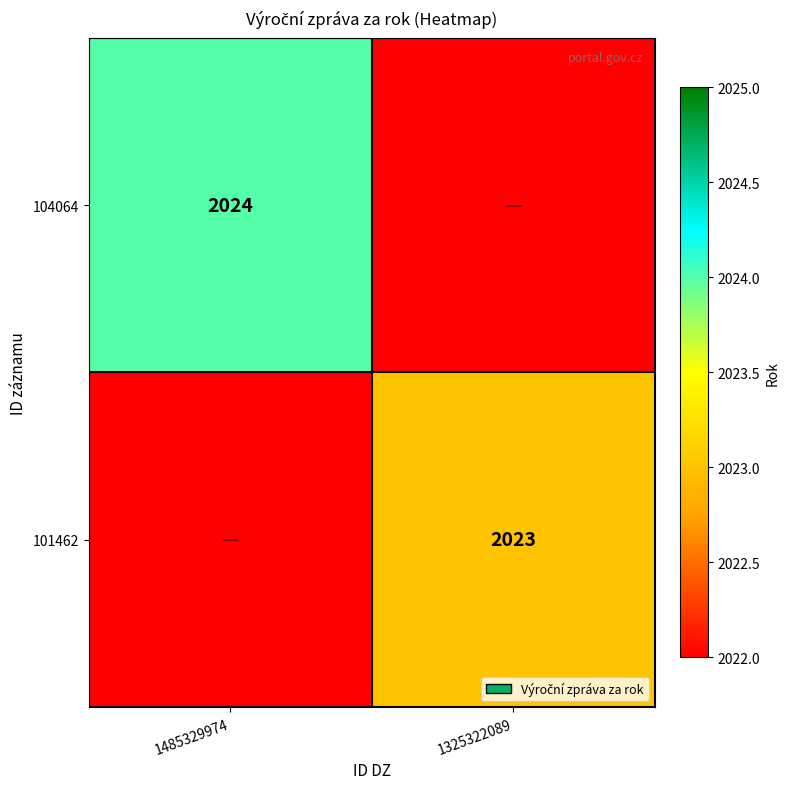

True or false: 101462 has a value of 2023 at 1325322089.

True